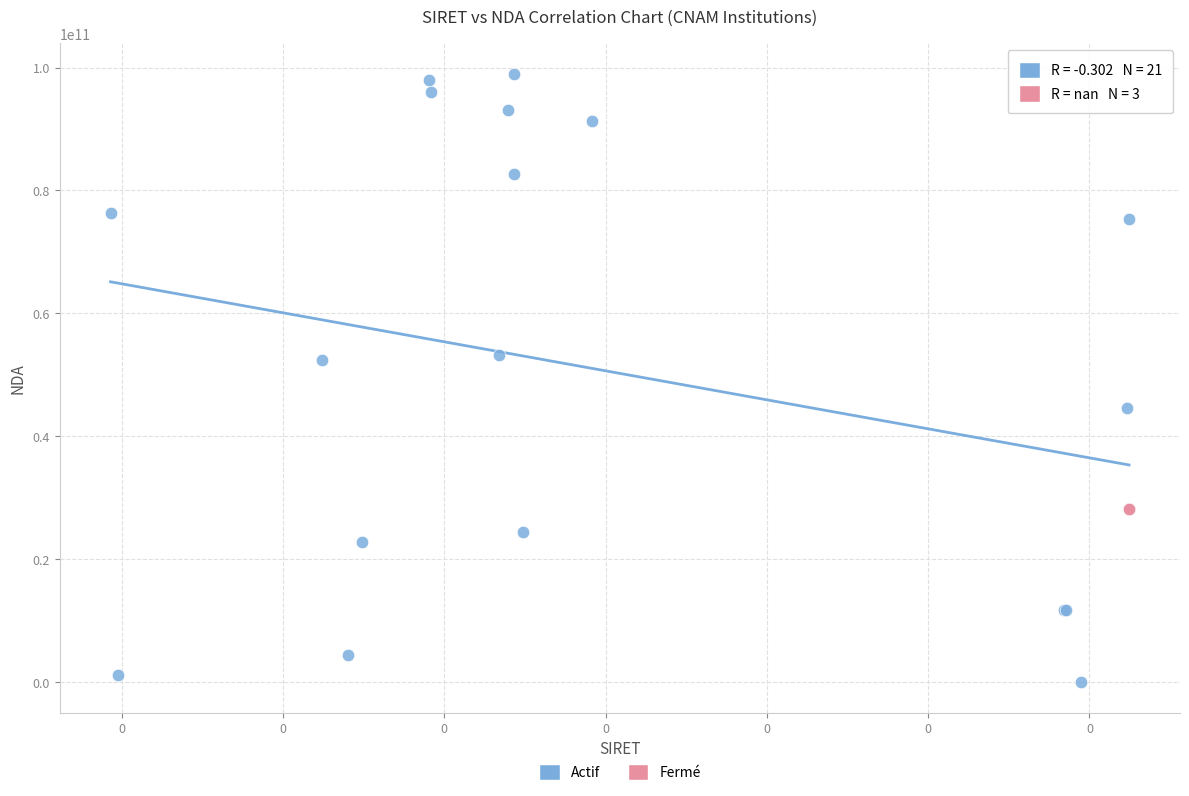

Which series contains the lowest Y value?

Actif